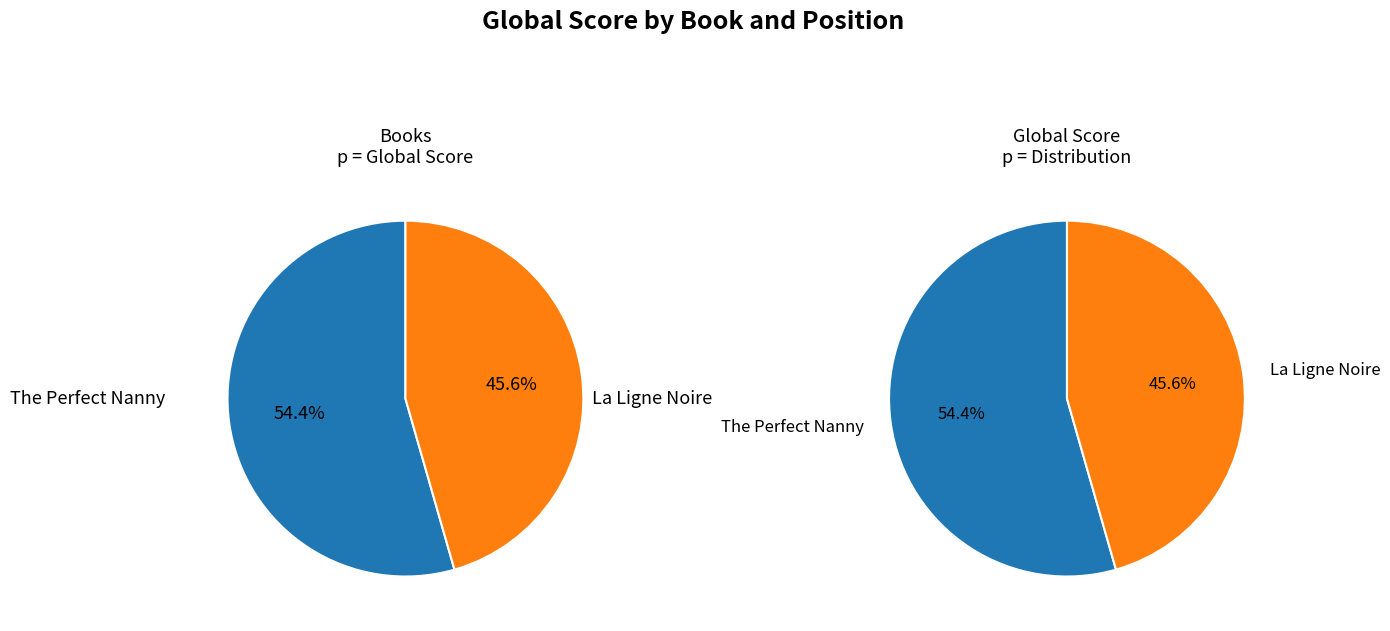

To the nearest percent, what is the difference between the largest and smallest slice percentages?

9%